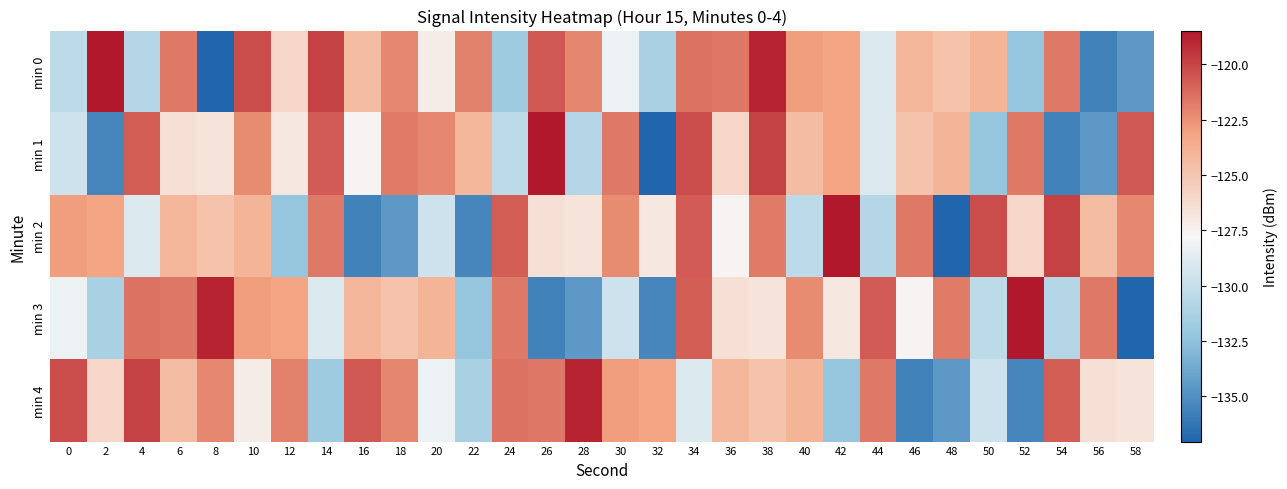

Reading left to right, transcribe all the data shown in this chart.

min 0: 0=-130.4	2=-118.5	4=-130.8	6=-121.7	8=-137.0	10=-120.3	12=-125.9	14=-119.9	16=-124.5	18=-122.2	20=-127.2	22=-122.0	24=-131.8	26=-120.6	28=-122.1	30=-128.3	32=-131.2	34=-121.5	36=-121.6	38=-118.9	40=-122.9	42=-123.2	44=-129.0	46=-124.2	48=-124.8	50=-124.0	52=-132.2	54=-121.7	56=-135.6	58=-134.6
min 1: 0=-129.7	2=-135.4	4=-120.8	6=-126.4	8=-126.7	10=-122.3	12=-127.0	14=-120.7	16=-127.6	18=-121.7	20=-122.2	22=-124.2	24=-130.4	26=-118.5	28=-130.8	30=-121.7	32=-137.0	34=-120.3	36=-125.9	38=-119.9	40=-124.5	42=-123.2	44=-129.0	46=-124.8	48=-124.0	50=-132.2	52=-121.7	54=-135.6	56=-134.6	58=-120.6
min 2: 0=-122.9	2=-123.2	4=-129.0	6=-124.2	8=-124.8	10=-124.0	12=-132.2	14=-121.7	16=-135.6	18=-134.6	20=-129.7	22=-135.4	24=-120.8	26=-126.4	28=-126.7	30=-122.3	32=-127.0	34=-120.7	36=-127.6	38=-121.7	40=-130.4	42=-118.5	44=-130.8	46=-121.7	48=-137.0	50=-120.3	52=-125.9	54=-119.9	56=-124.5	58=-122.2
min 3: 0=-128.3	2=-131.2	4=-121.5	6=-121.6	8=-118.9	10=-122.9	12=-123.2	14=-129.0	16=-124.2	18=-124.8	20=-124.0	22=-132.2	24=-121.7	26=-135.6	28=-134.6	30=-129.7	32=-135.4	34=-120.8	36=-126.4	38=-126.7	40=-122.3	42=-127.0	44=-120.7	46=-127.6	48=-121.7	50=-130.4	52=-118.5	54=-130.8	56=-121.7	58=-137.0
min 4: 0=-120.3	2=-125.9	4=-119.9	6=-124.5	8=-122.2	10=-127.2	12=-122.0	14=-131.8	16=-120.6	18=-122.1	20=-128.3	22=-131.2	24=-121.5	26=-121.6	28=-118.9	30=-122.9	32=-123.2	34=-129.0	36=-124.2	38=-124.8	40=-124.0	42=-132.2	44=-121.7	46=-135.6	48=-134.6	50=-129.7	52=-135.4	54=-120.8	56=-126.4	58=-126.7